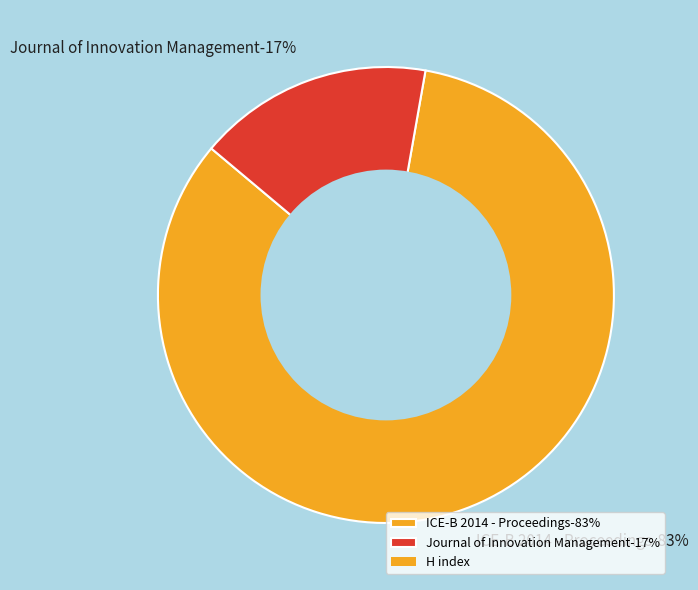

To the nearest percent, what percentage of the pie is Journal of Innovation Management?

17%